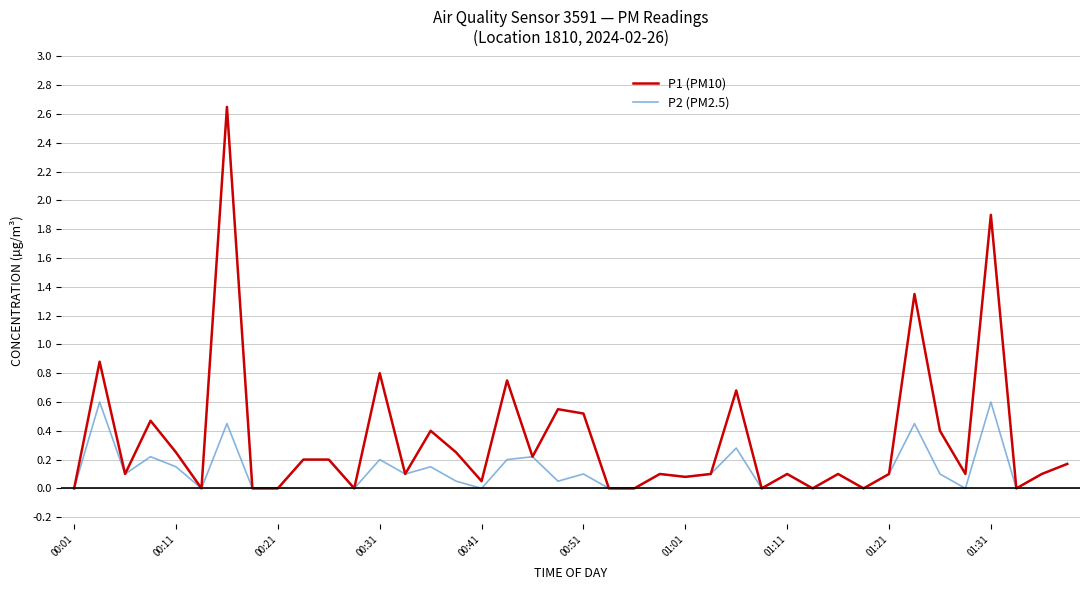

Which series has the largest total across all categories?

P1 (PM10)